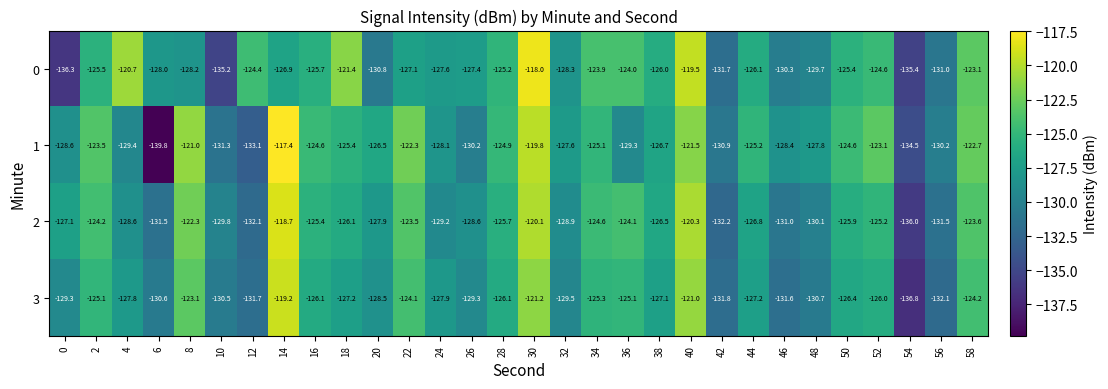

What is the difference between the 2 values at 10 and 4?

1.2